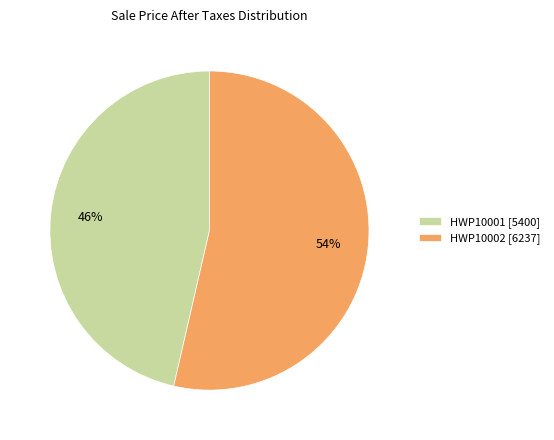

Rank the categories by value from highest to lowest.

HWP10002, HWP10001